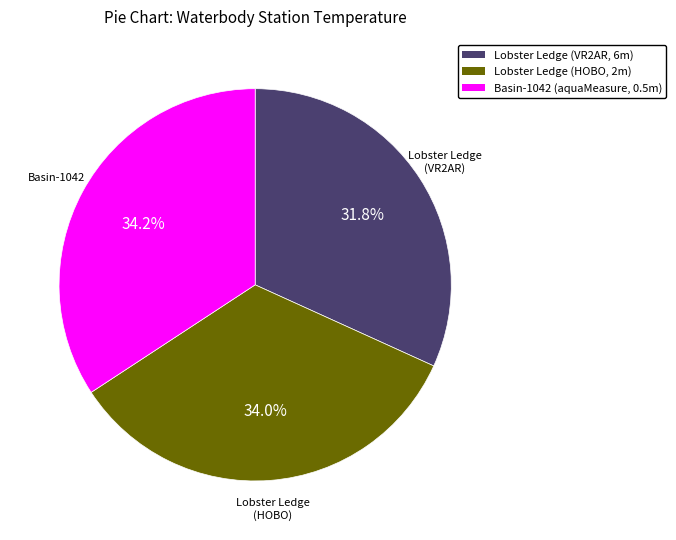

Is there a majority slice in this chart?

No